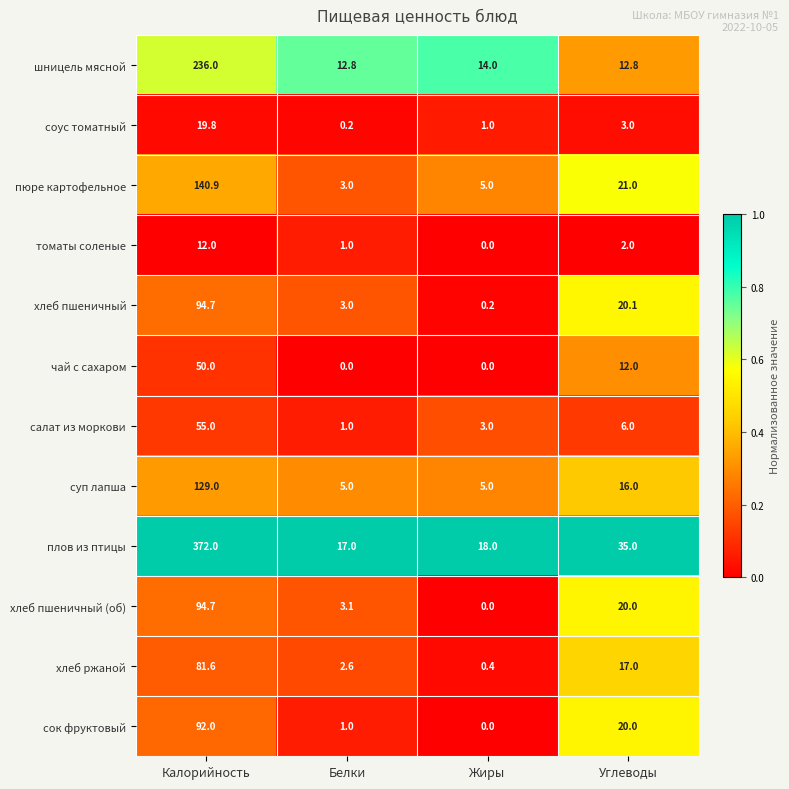

At which label does сок фруктовый reach its peak?

Калорийность